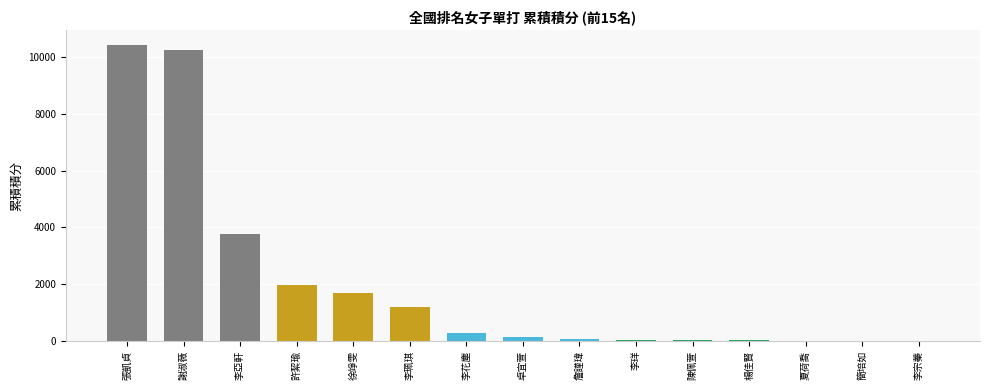

Between 李花塵 and 陳佩萱, which is larger?

李花塵